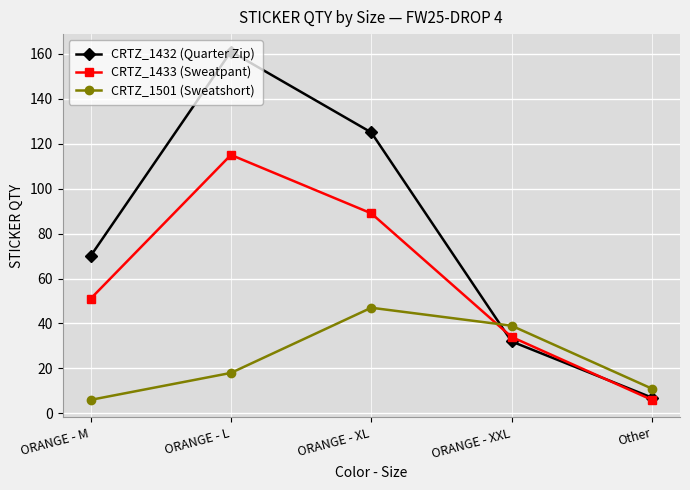

What is the sum of the CRTZ_1433 (Sweatpant) values at Other and ORANGE - M?

57